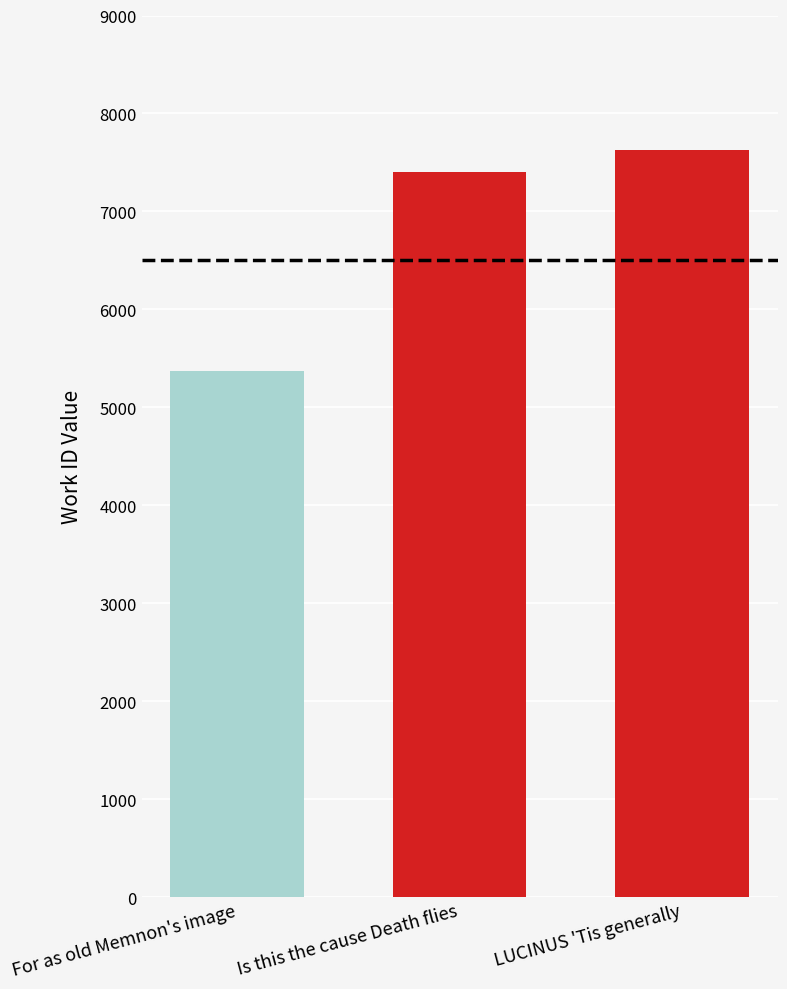

Reading left to right, what are all the values shown in this chart?

For as old Memnon's image=5366	Is this the cause Death flies=7407	LUCINUS 'Tis generally=7622